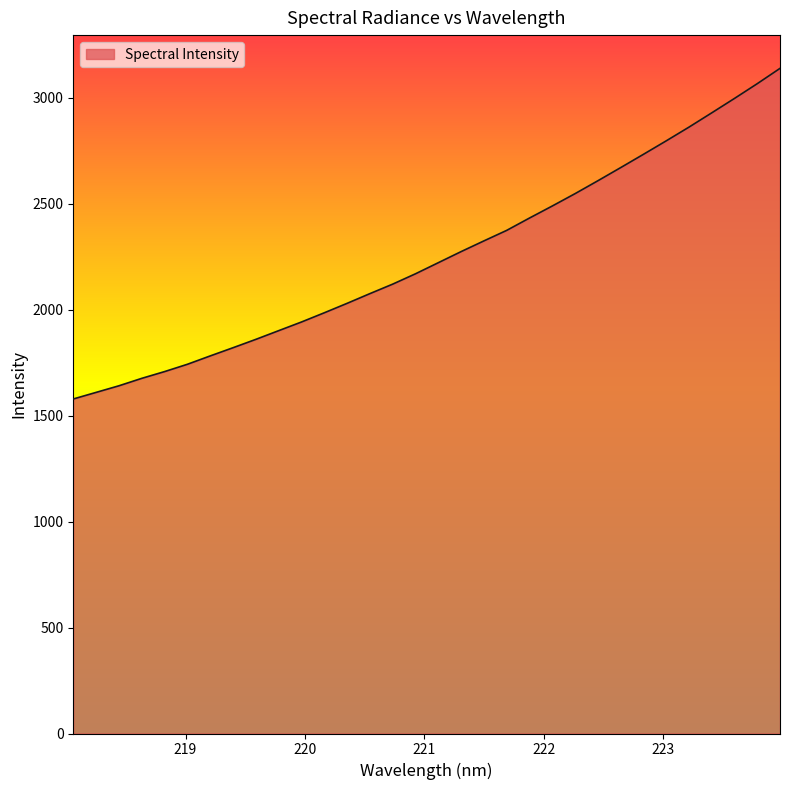

What is the smallest value displayed?

1578.0